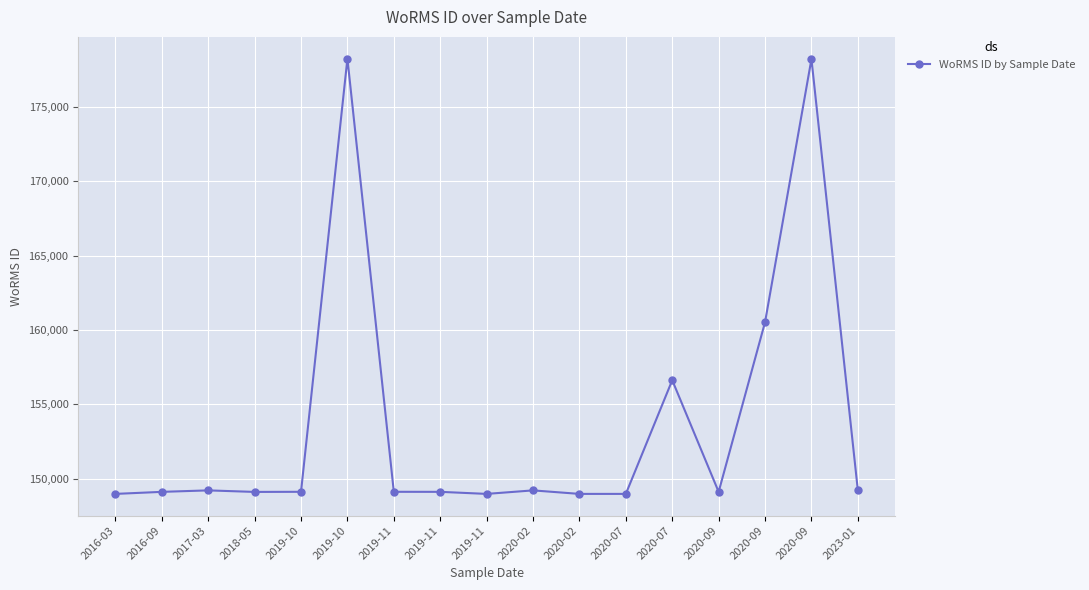

Count the number of categories in the chart.

17